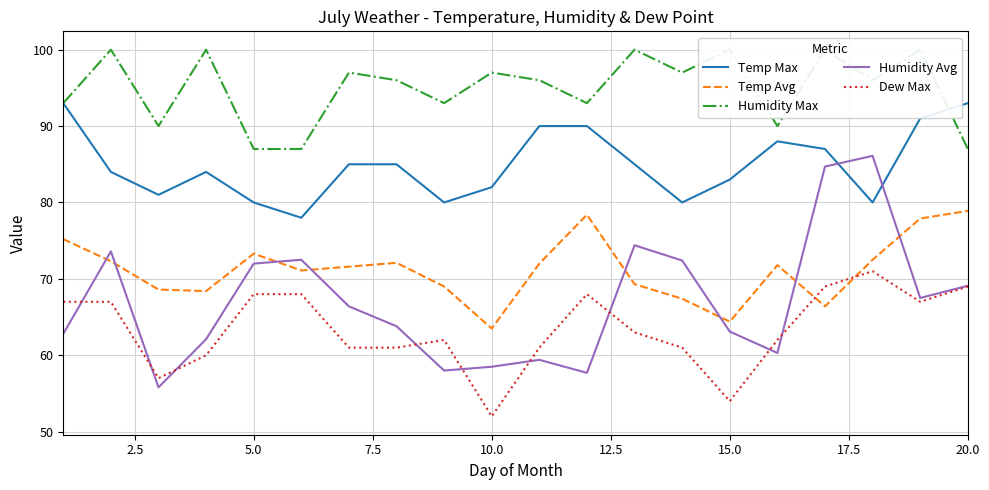

The value of Temp Avg at 10.0 is 37.5. True or false?

False